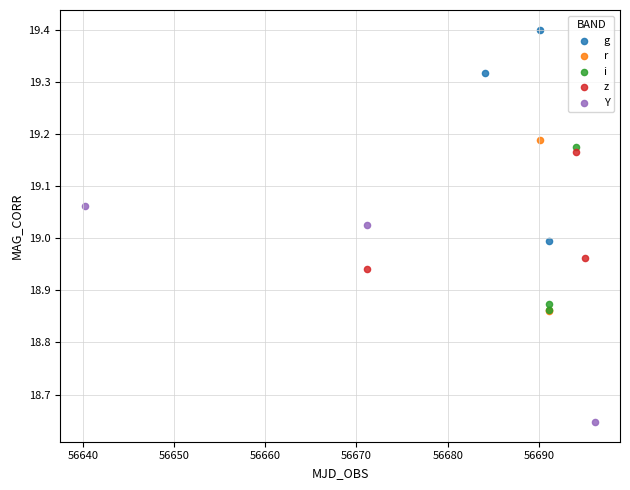

What are all the series names shown in the legend?

g, r, i, z, Y